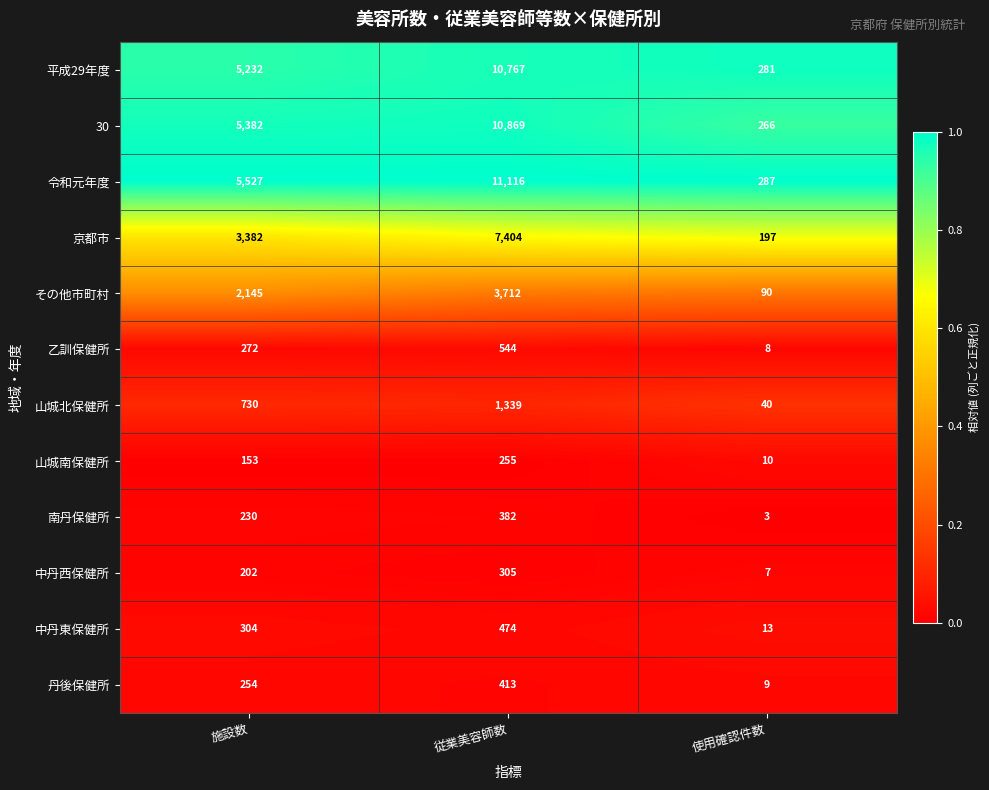

Which series has the widest spread of values?

令和元年度